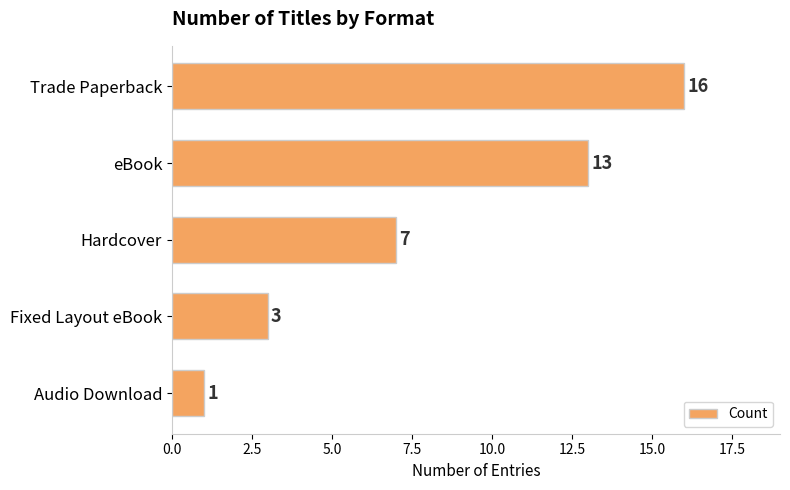

Reading top to bottom, list all the values displayed in this chart.

16	13	7	3	1